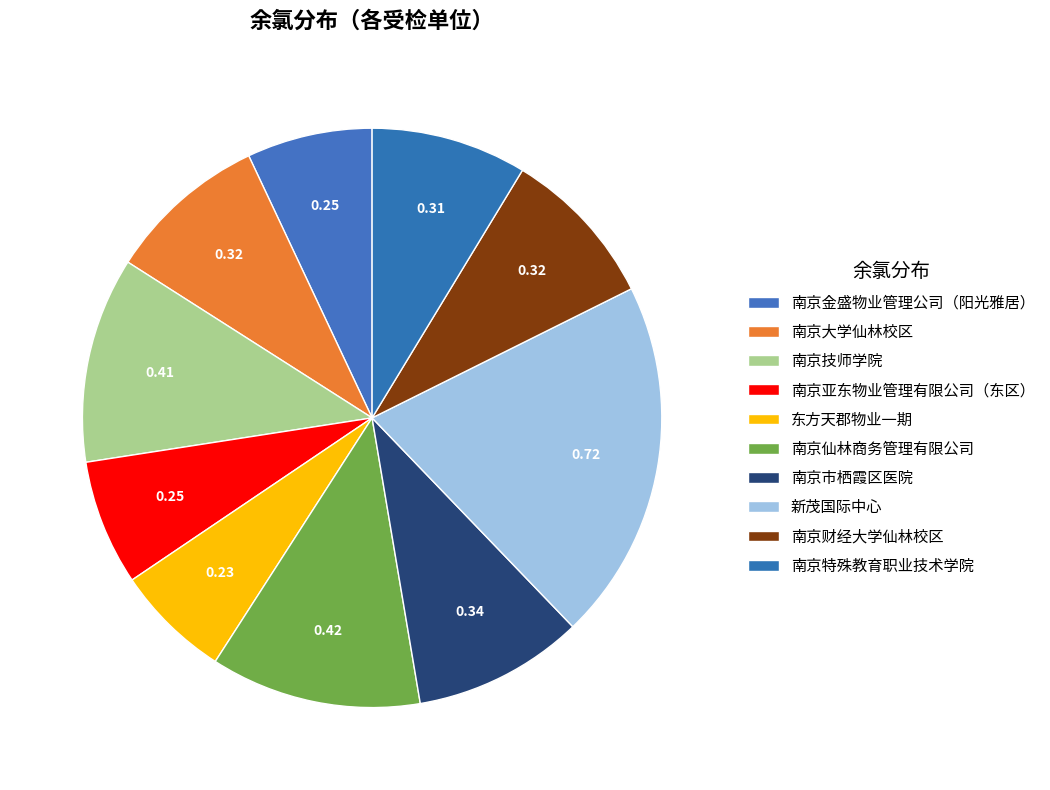

What is the largest slice in the pie chart?

新茂国际中心